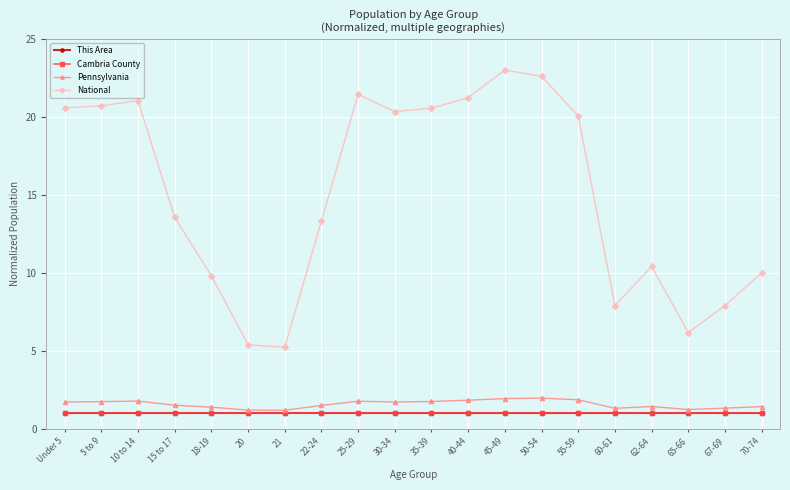

What is the value of the Pennsylvania point at the 16th from the left?

1.3